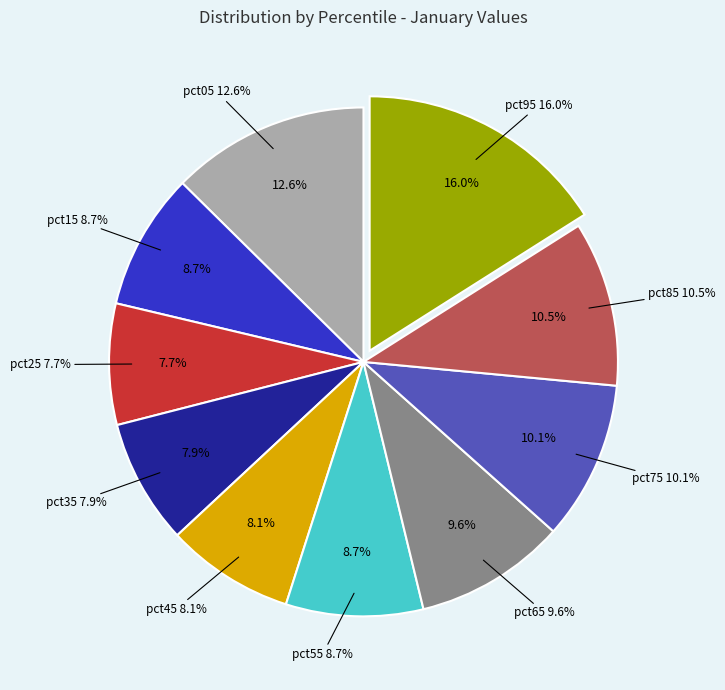

What is the largest slice in the pie chart?

pct95